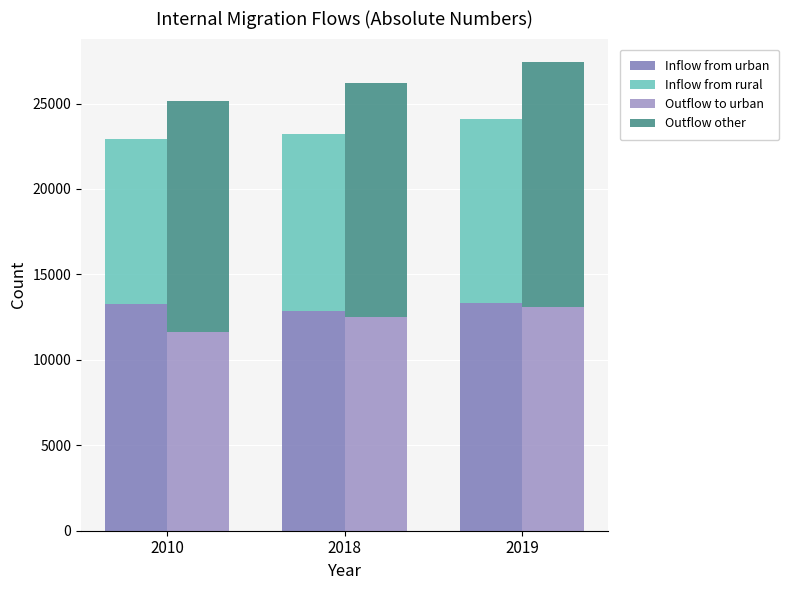

At which label does Outflow other reach its peak?

2019